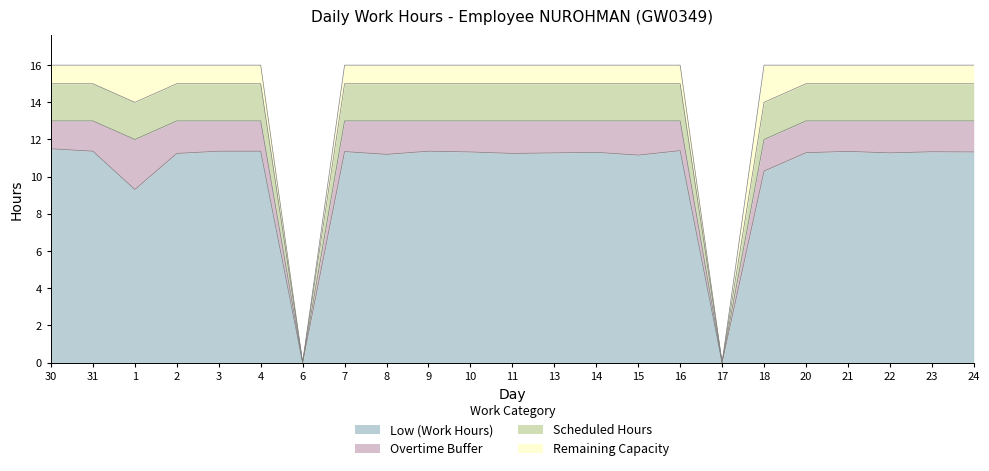

The Low (Work Hours) series shows 11.3 at 22. True or false?

True